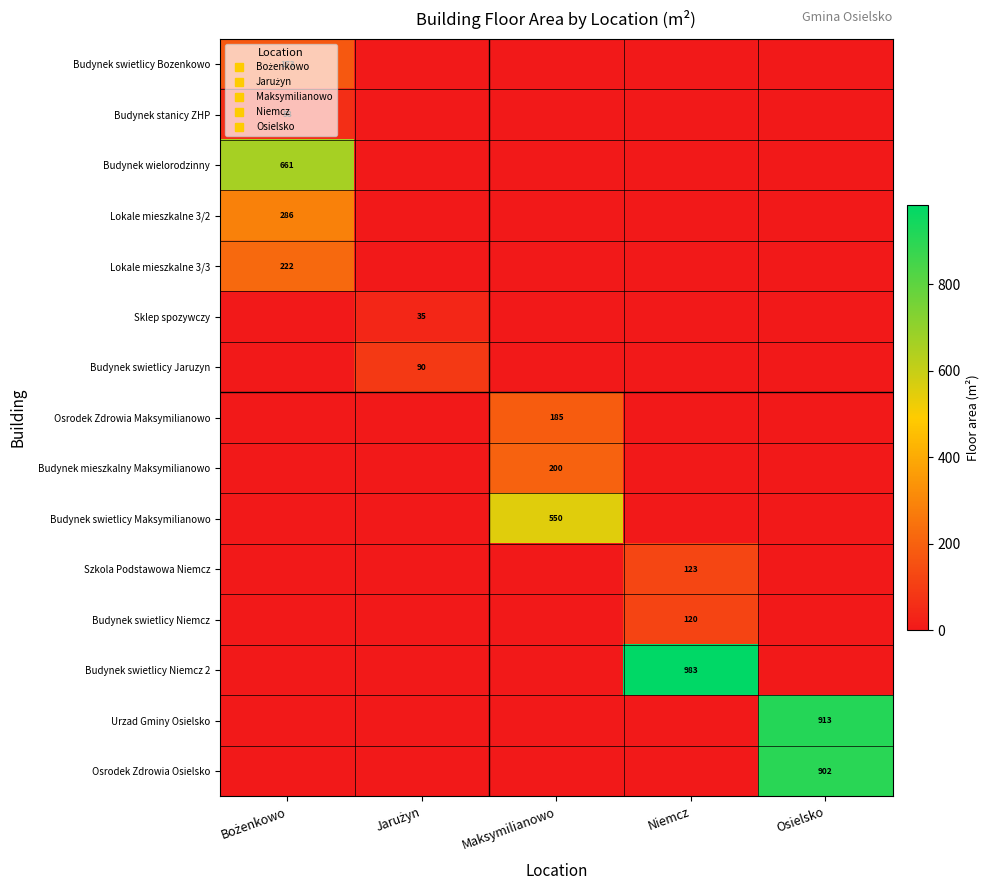

At which label does Urzad Gminy Osielsko reach its peak?

Osielsko